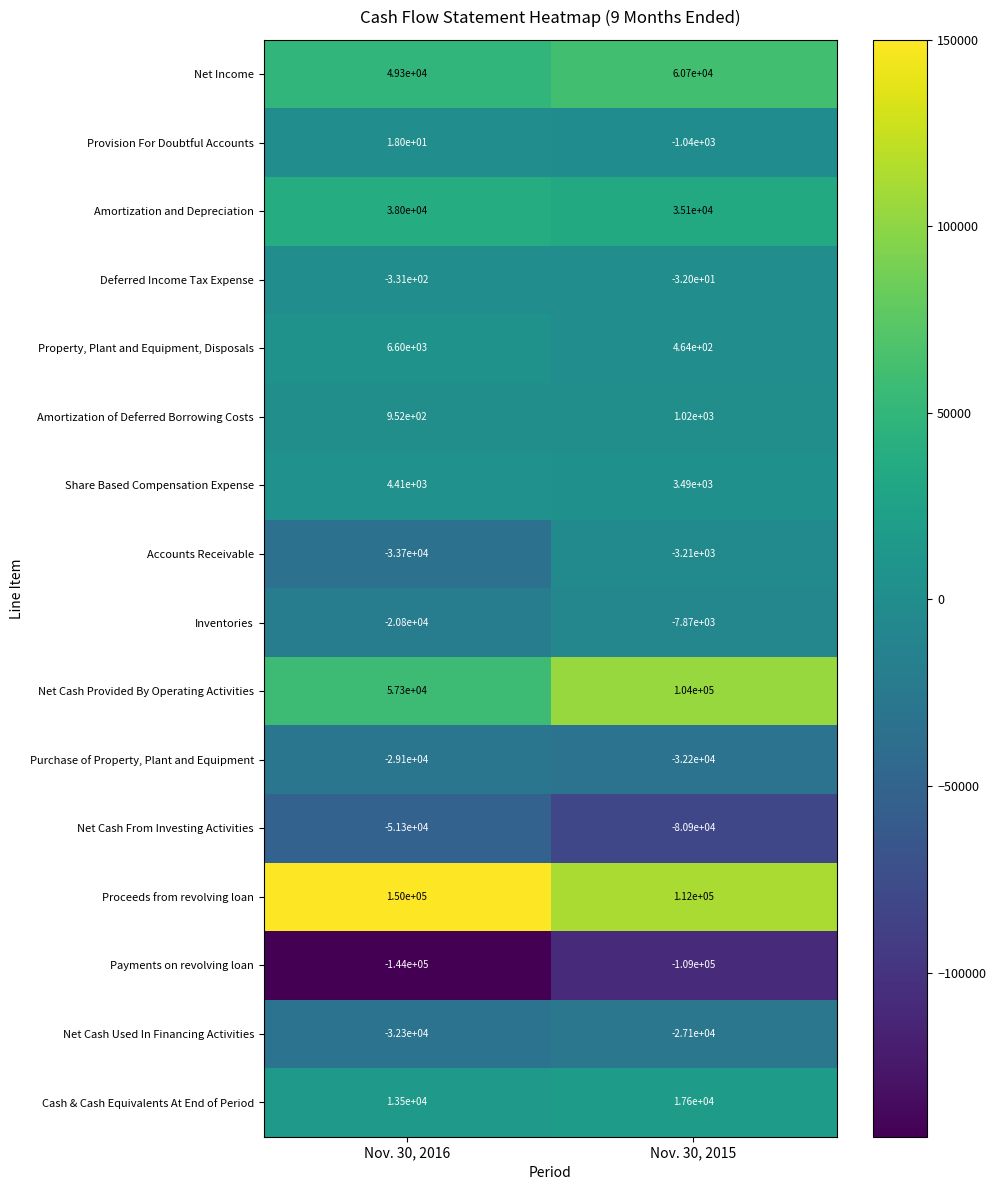

How many categories are shown in the chart?

2